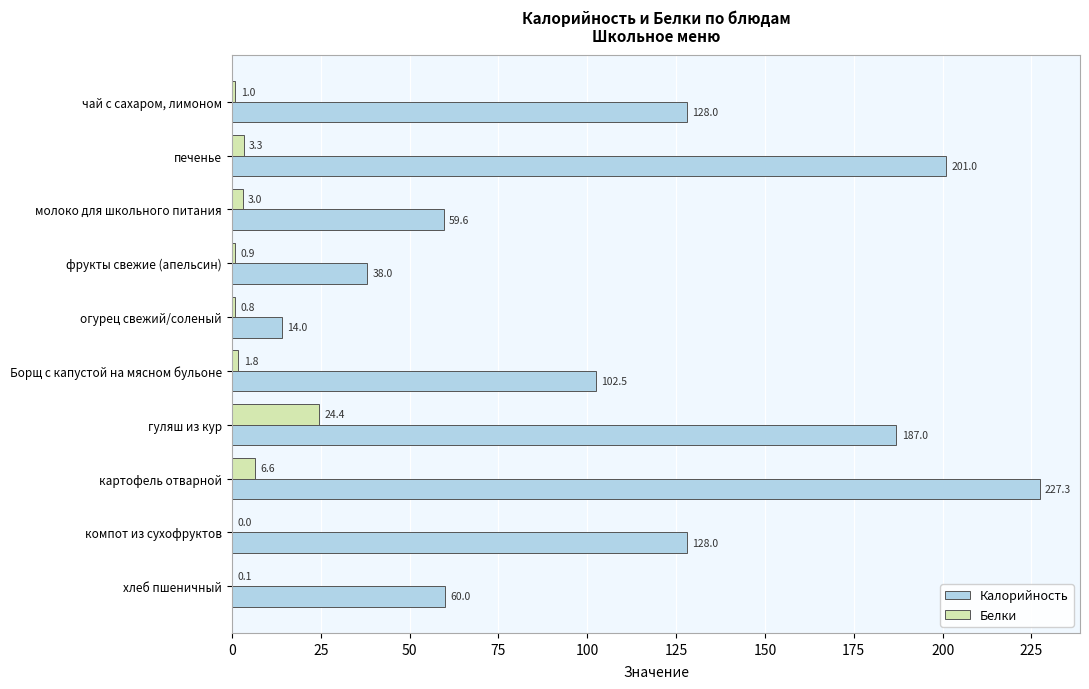

Which category has the highest value across all series?

картофель отварной